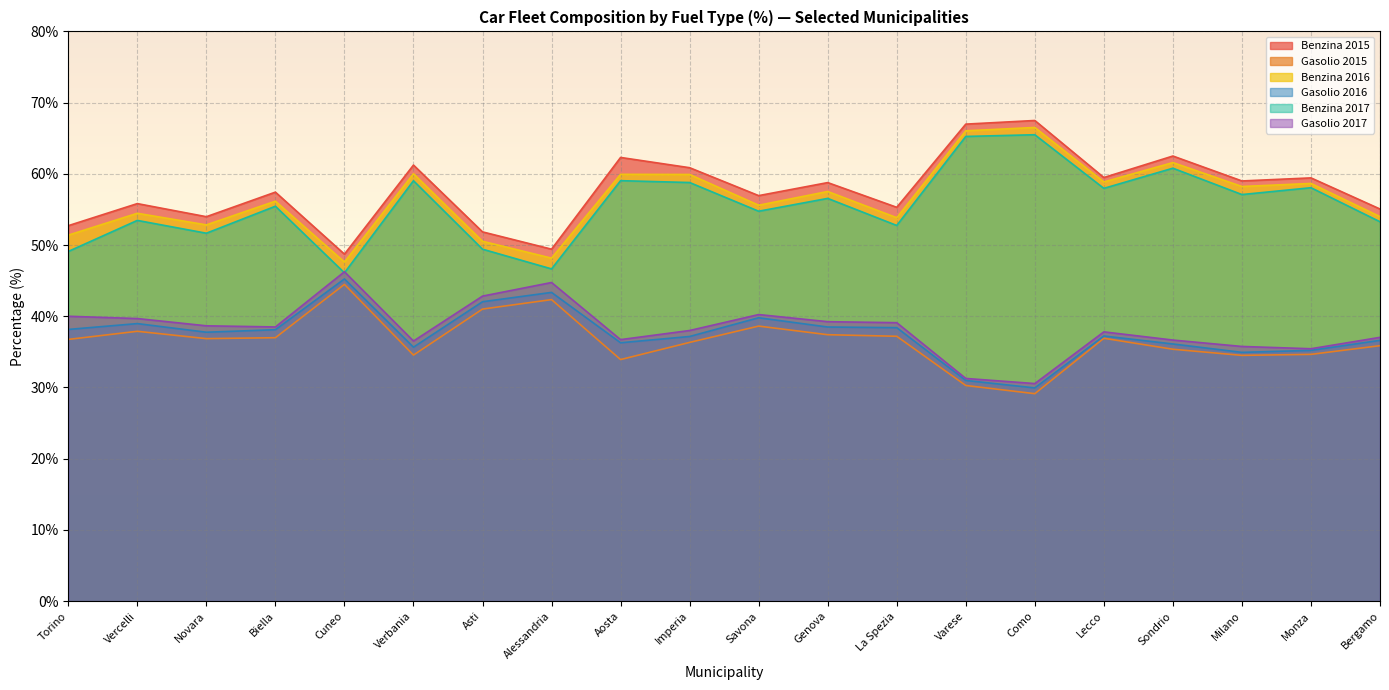

At which category does the chart reach its minimum across all series?

Como